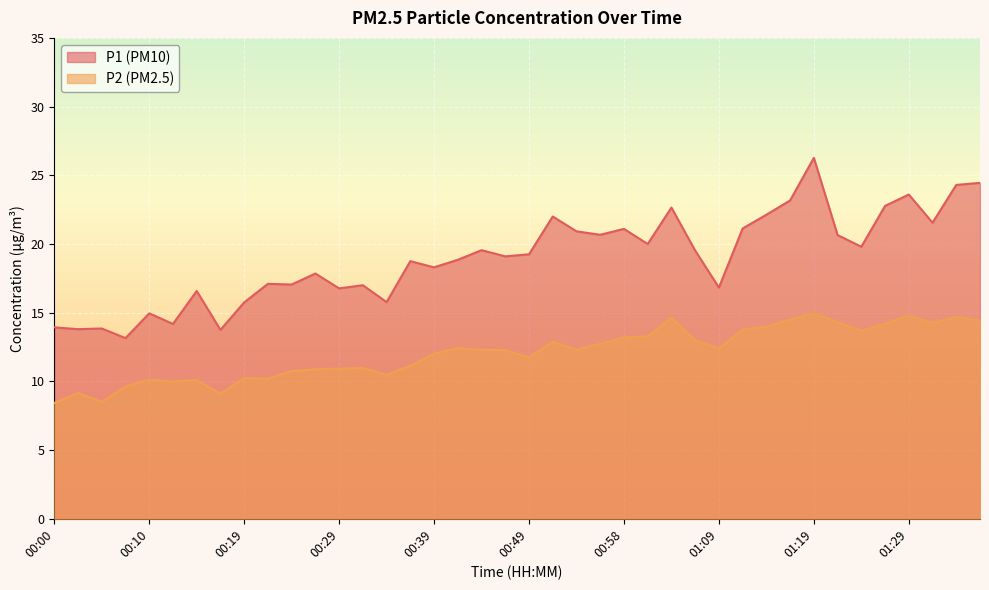

What is the minimum value for P1?

13.2